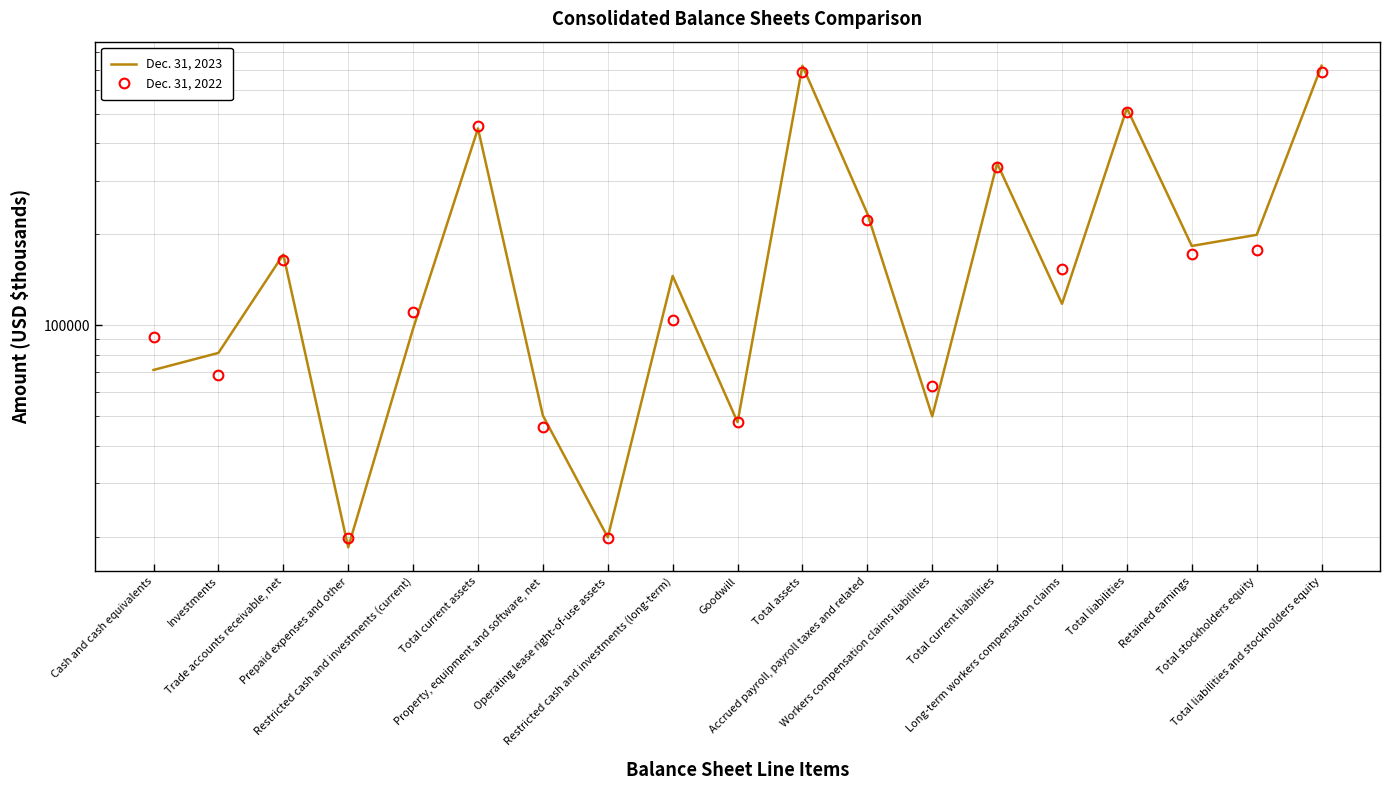

True or false: Dec. 31, 2022 and Dec. 31, 2023 intersect in this chart.

True